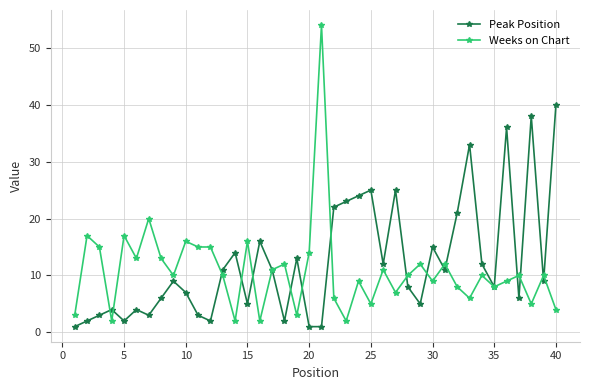

True or false: Peak Position has more than 0 interior local peaks.

True